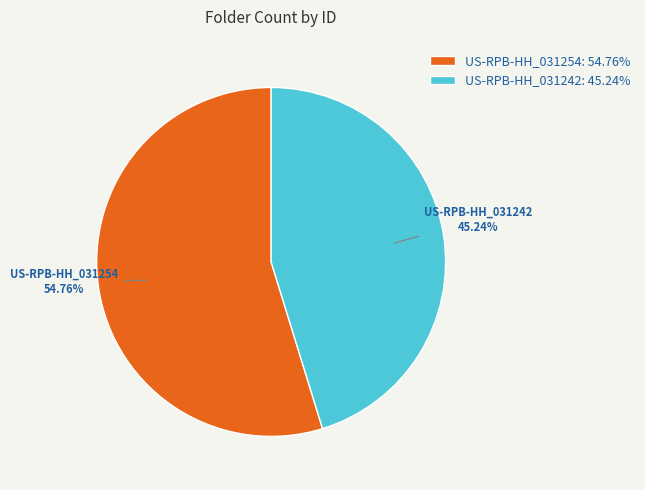

Is there any slice that represents more than half of the pie?

Yes